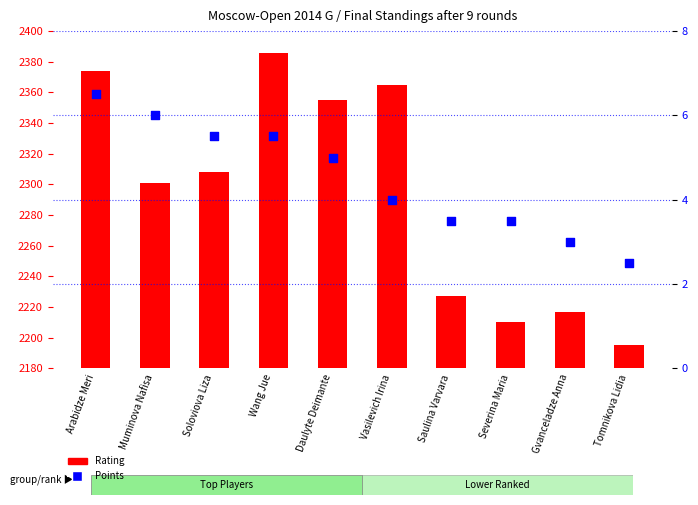

Which series contains the highest Y value?

Rating